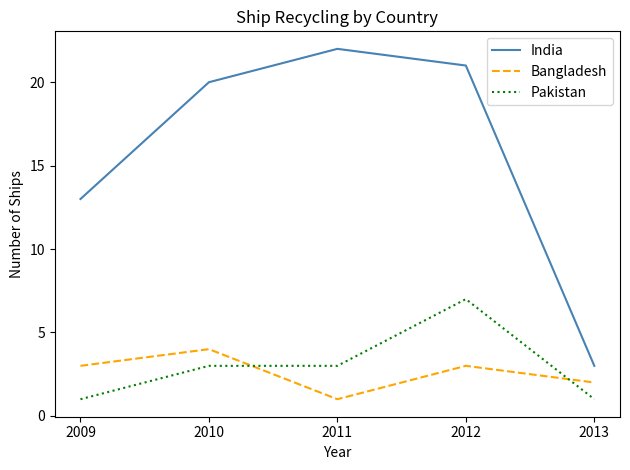

True or false: Bangladesh and India cross at least once.

False